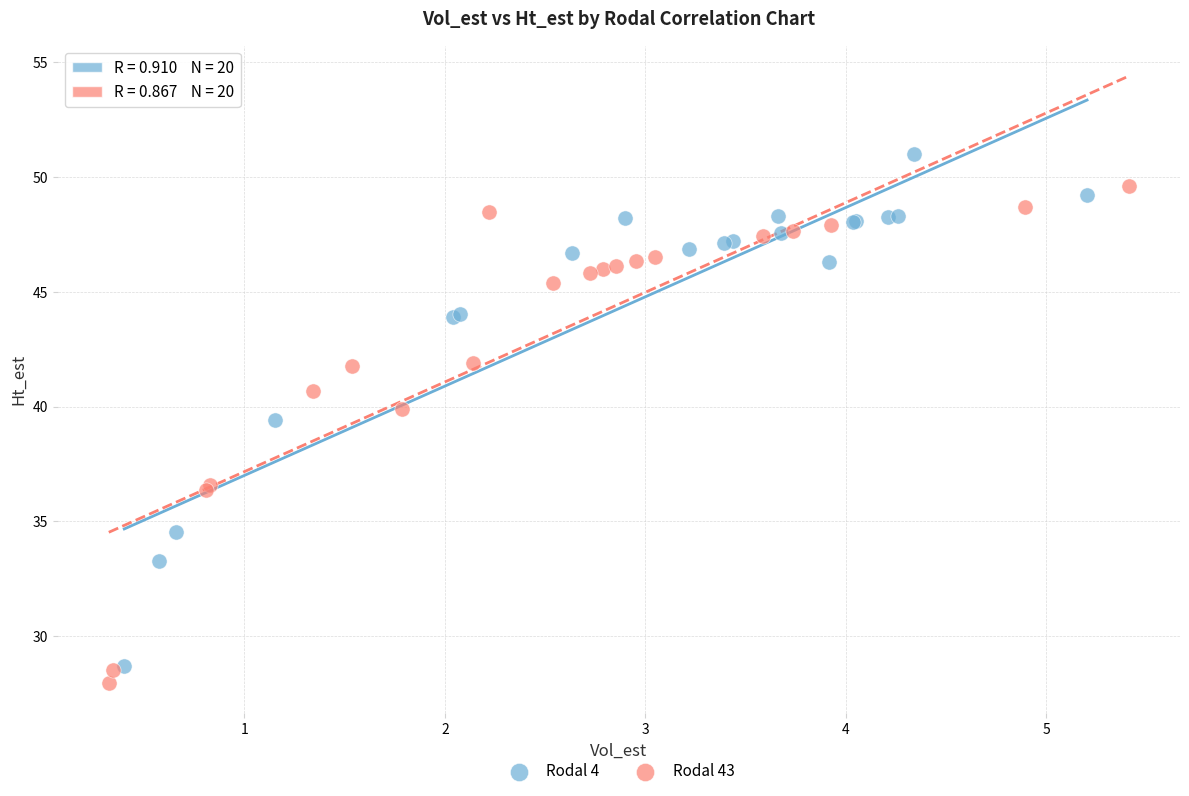

Which series contains the highest Y value?

Rodal 4